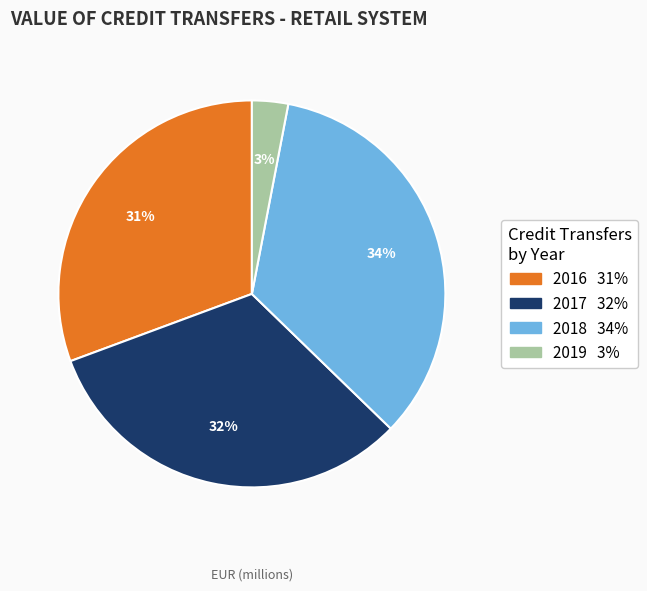

Between 2018 and 2019, which is larger?

2018